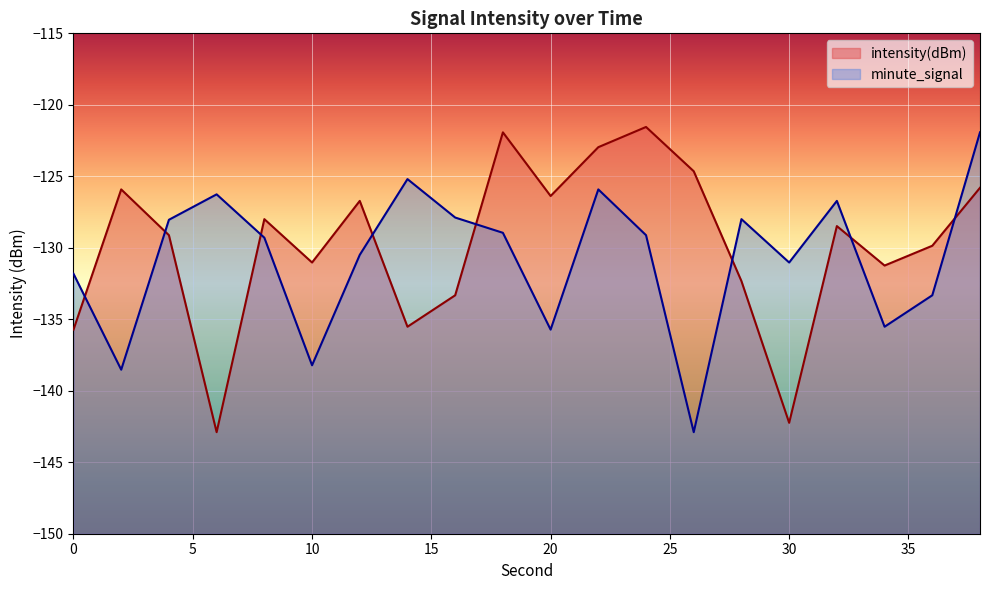

Which series has the largest range (max minus min)?

intensity(dBm)